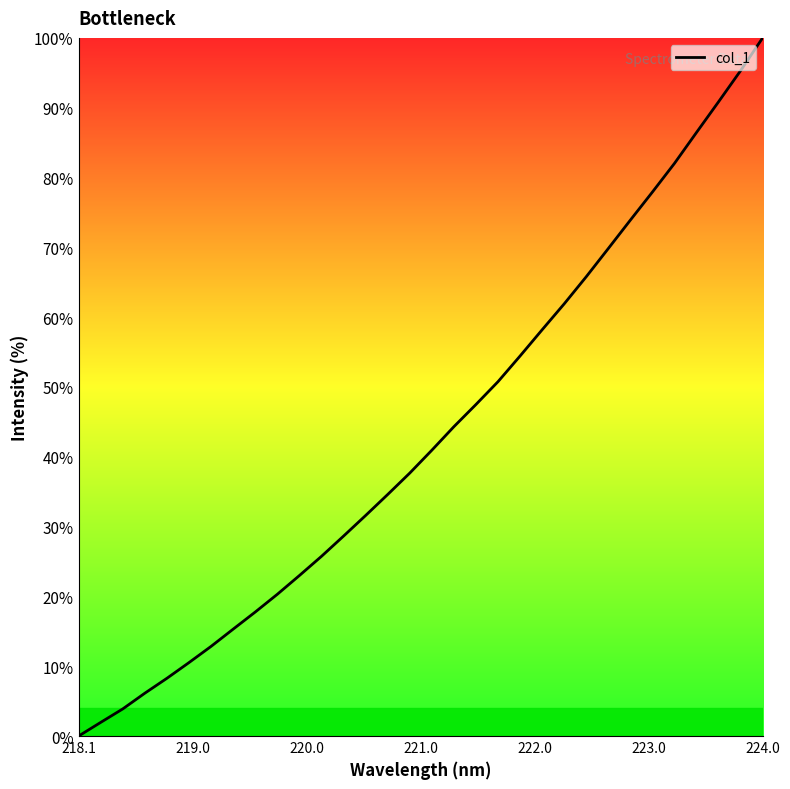

How many positive values are there?

31